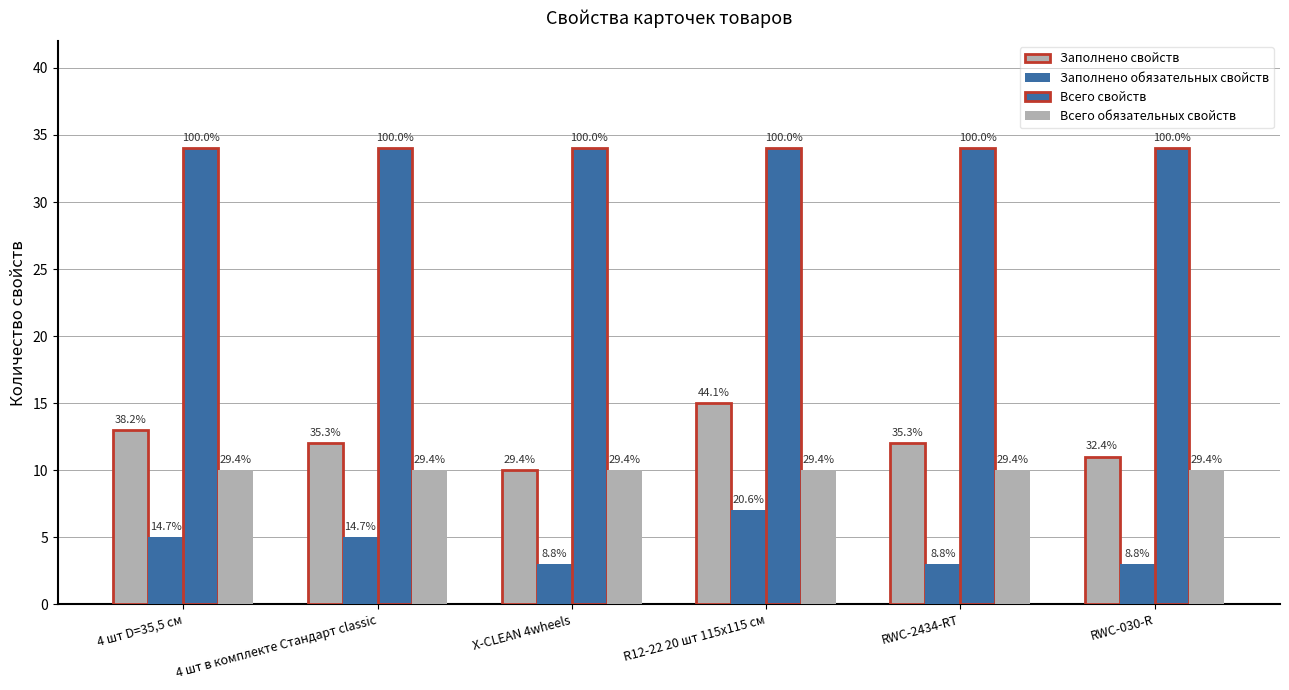

Are the bars grouped side by side (vs. stacked)?

Yes